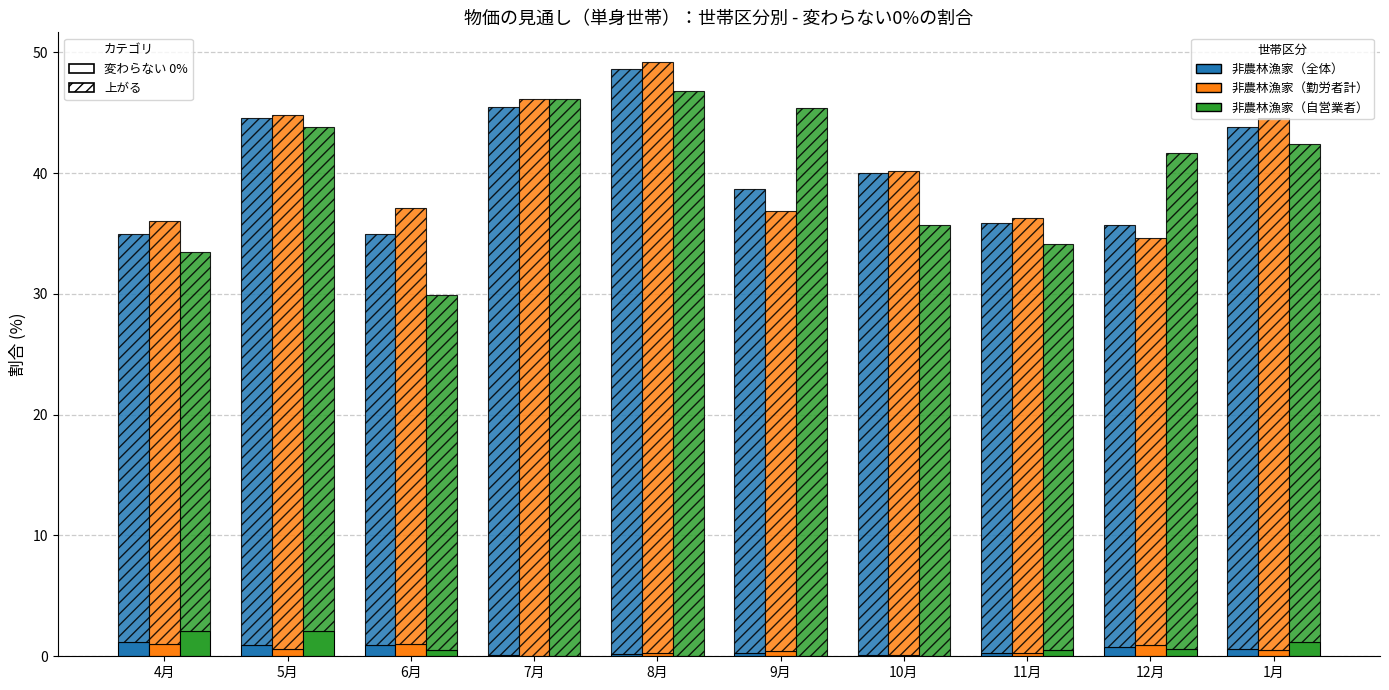

The 非農林漁家（全体） (変わらない) series shows 1.2 at 4月. True or false?

True